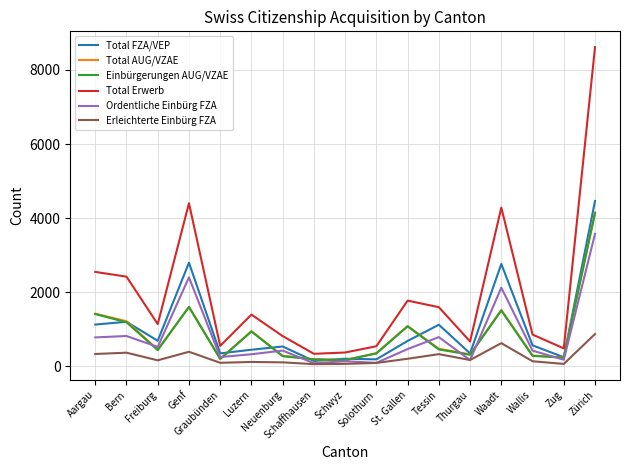

At which category does Einbürgerungen AUG/VZAE reach its first local valley?

Freiburg